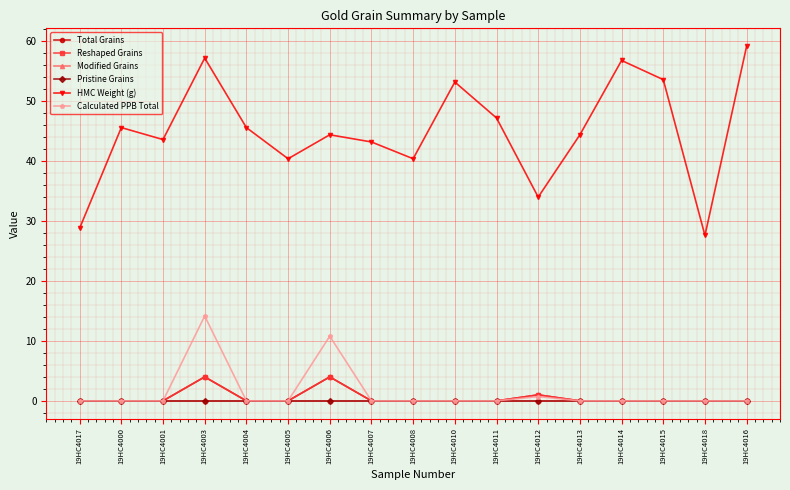

Does the chart have visible grid lines?

Yes